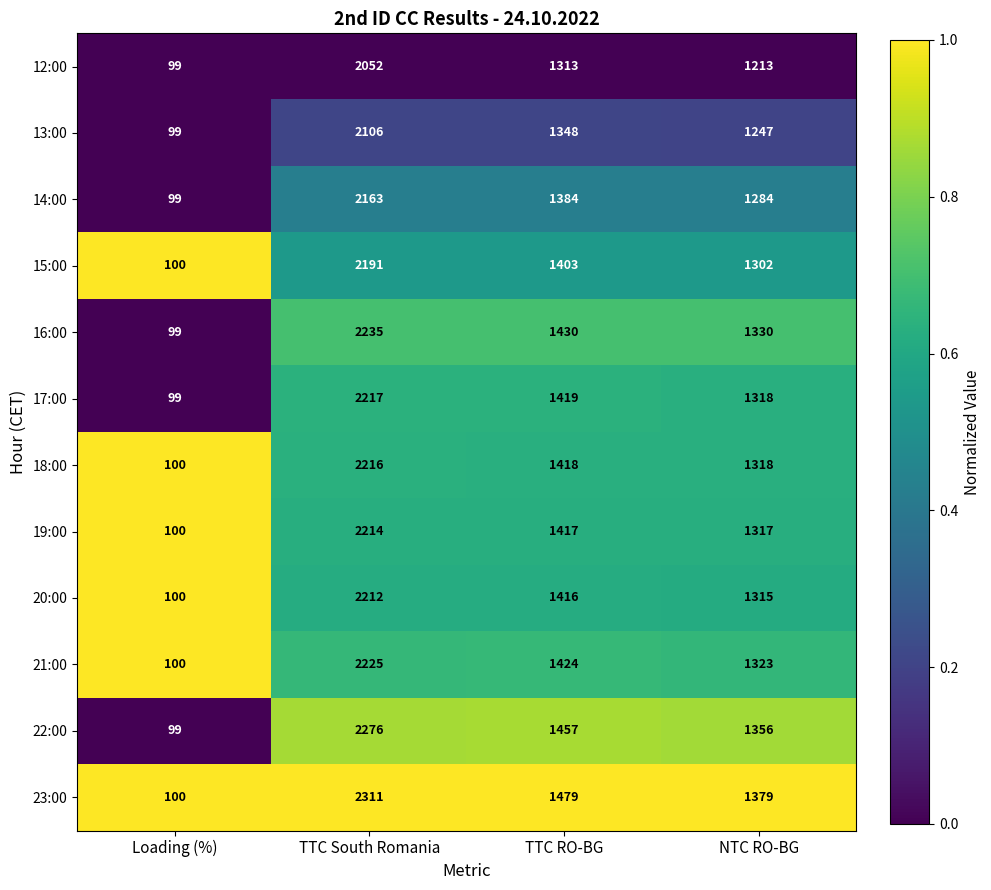

What is the total value across all series at Loading (%)?

1194